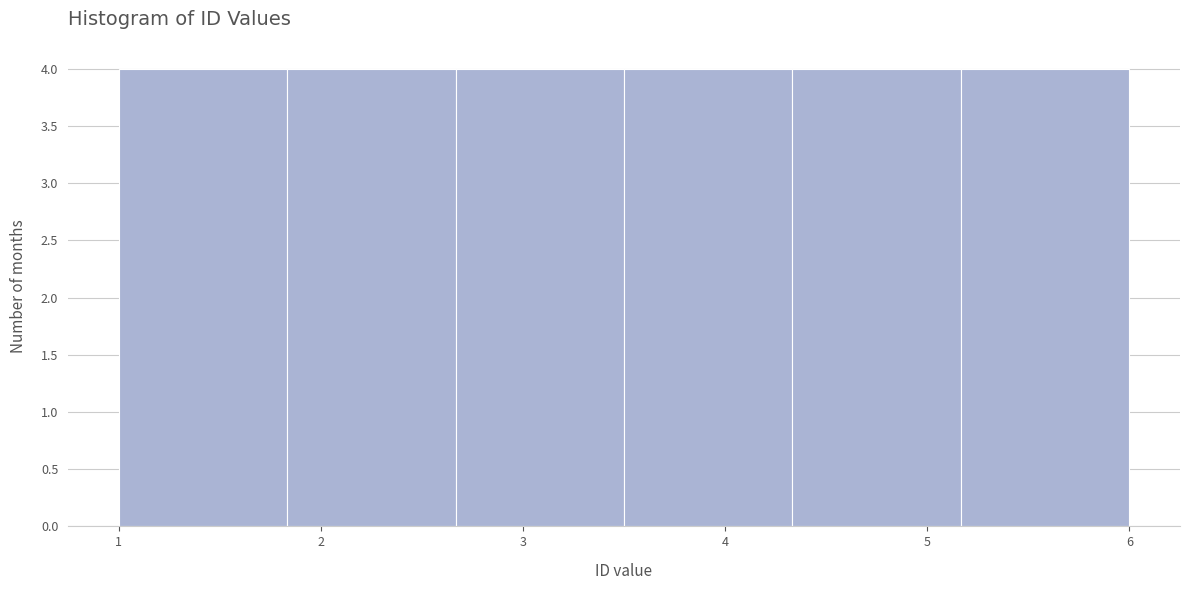

Reading left to right, list every bar in this chart as the range it spans on the x-axis followed by its height. Neither the bar edges nor the heights are printed on the chart, so give them approximately, as read against the axes.

1.0 to 1.8: 4
1.8 to 2.7: 4
2.7 to 3.5: 4
3.5 to 4.3: 4
4.3 to 5.2: 4
5.2 to 6.0: 4